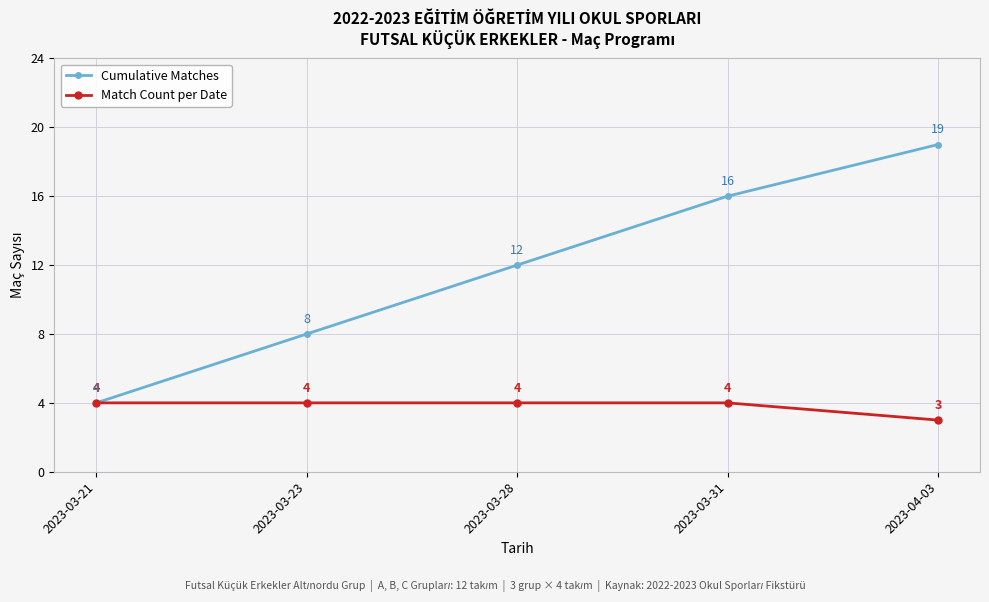

What value does the Match Count per Date series have at 2023-03-21?

4